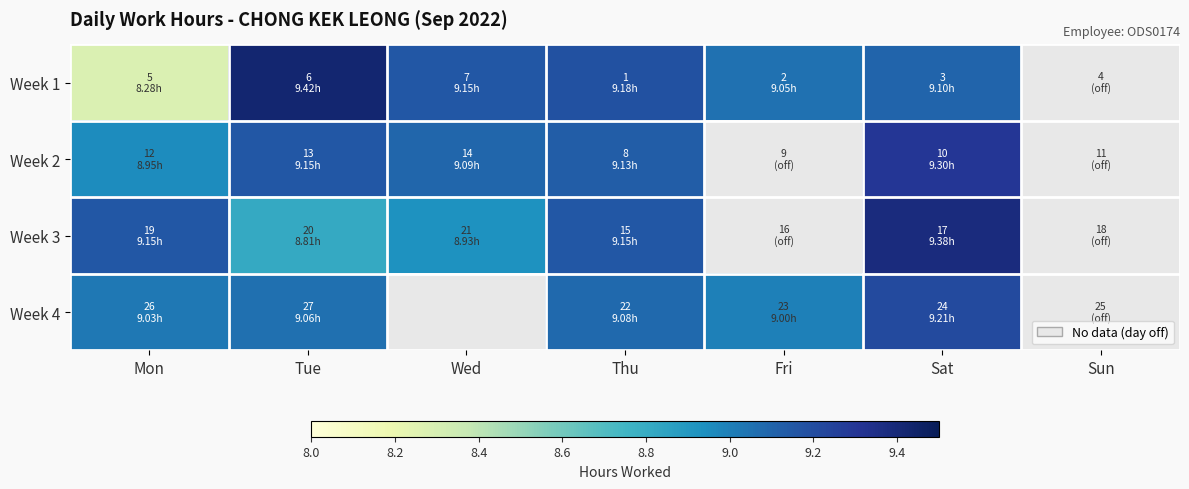

At Sat, list the series in order from smallest to largest.

Week 1, Week 4, Week 2, Week 3